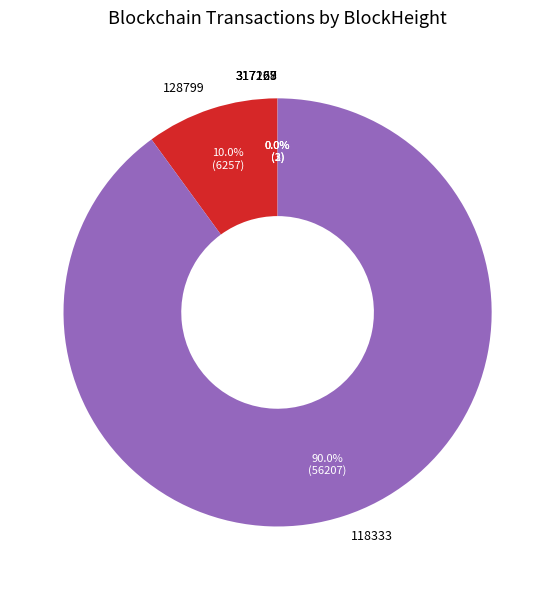

How much of the chart is everything except 128799?

90.0%